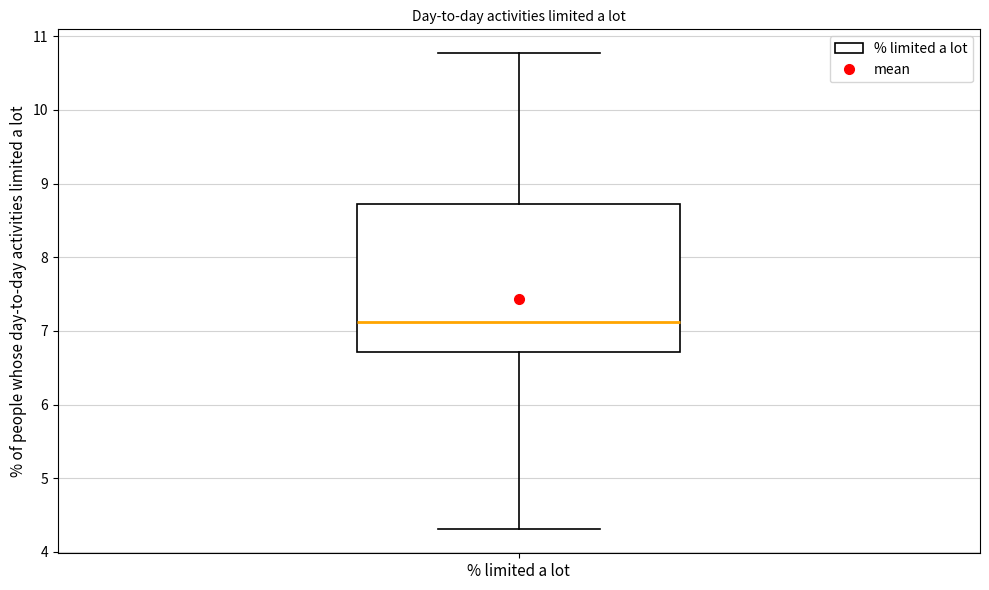

Read this box plot against the y-axis: the position of the median line, the range covered by the box, and the ends of both whiskers. The values are not printed on the chart, so give them approximately, as read against the axis.

median 7.1, box 6.7 to 8.7, whiskers 4.3 to 10.8